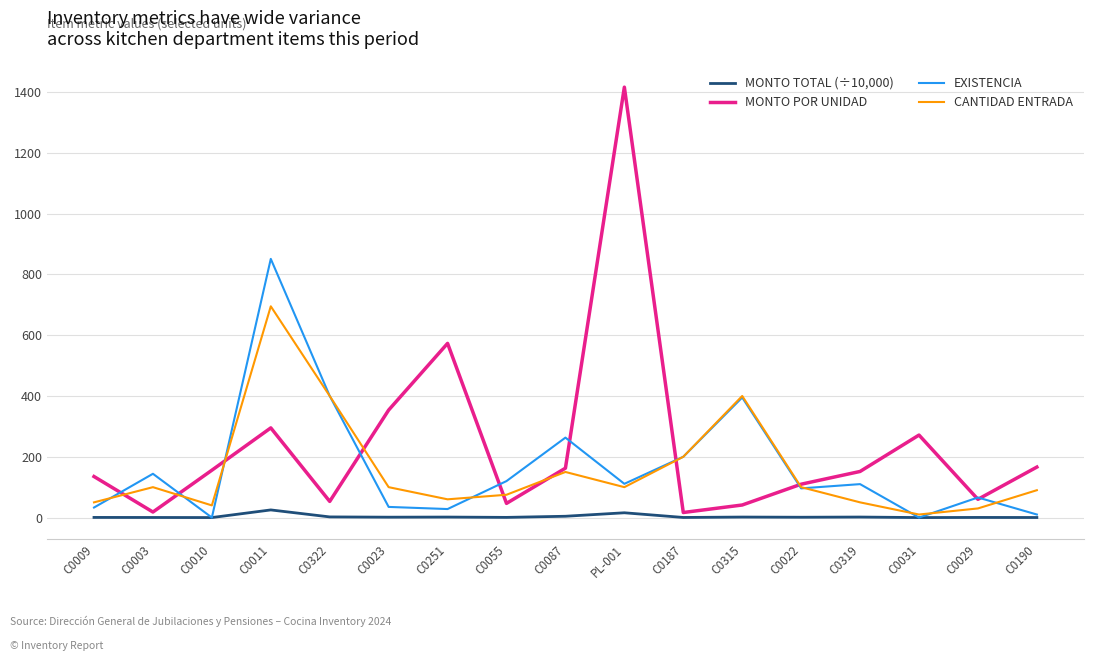

What is the difference between the maximum and minimum values in the CANTIDAD ENTRADA series?

685.0